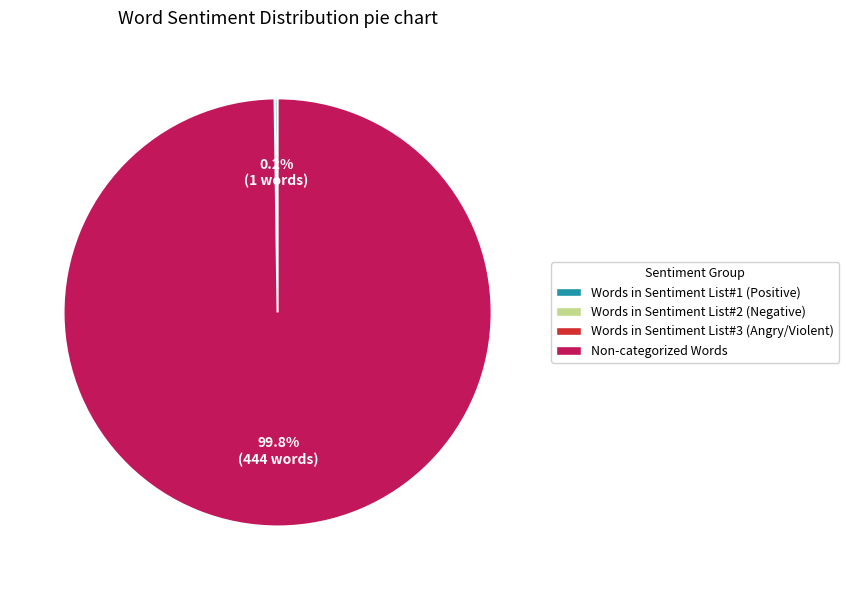

Rank the categories by value from highest to lowest.

Non-categorized Words, Words in Sentiment List#1 (Positive), Words in Sentiment List#2 (Negative), Words in Sentiment List#3 (Angry/Violent)